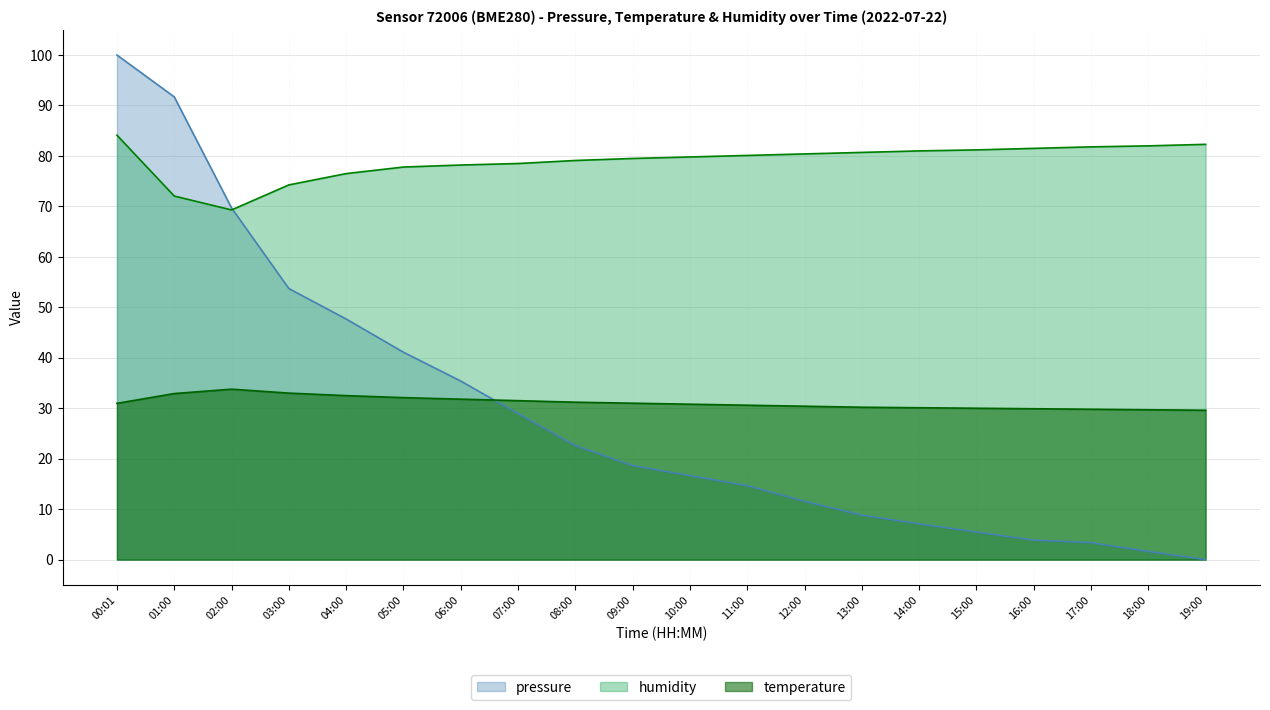

List the series in order of their peak value, lowest first.

temperature, humidity, pressure